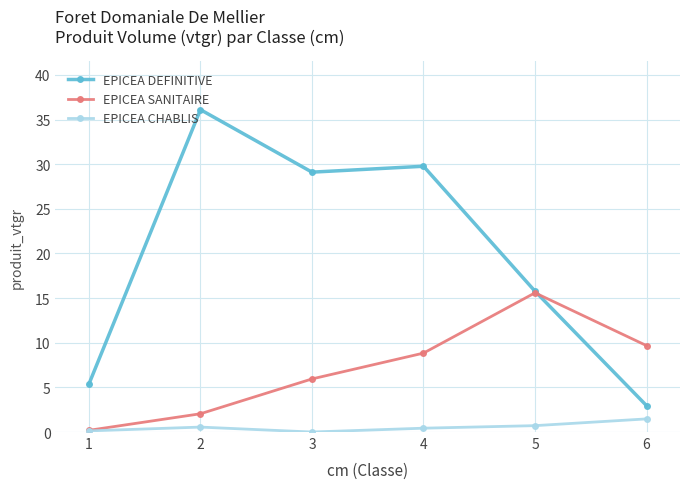

True or false: EPICEA CHABLIS and EPICEA DEFINITIVE cross at least once.

False